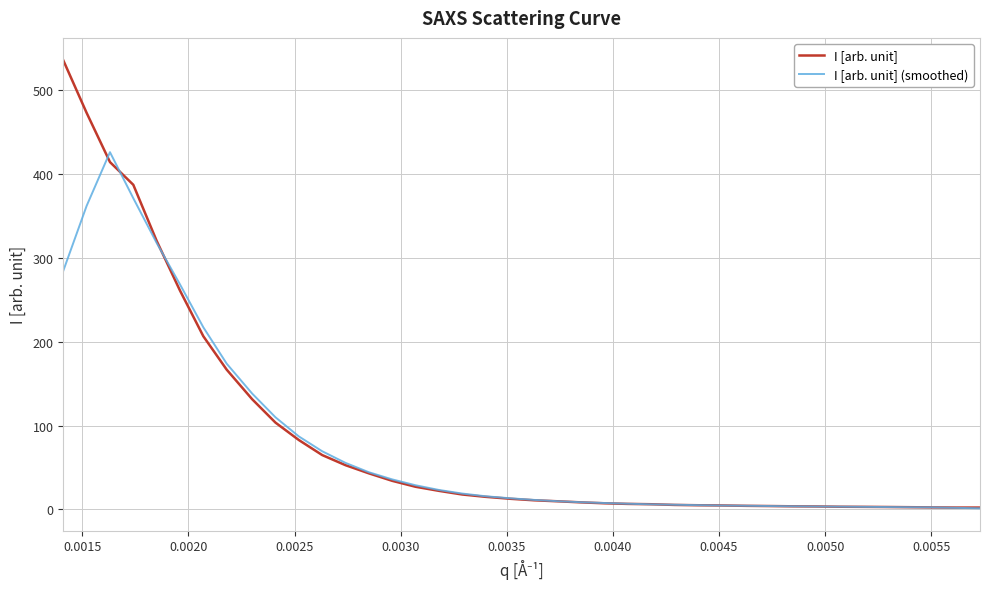

List the series in order of their peak value, highest first.

I [arb. unit], I [arb. unit] (smoothed)